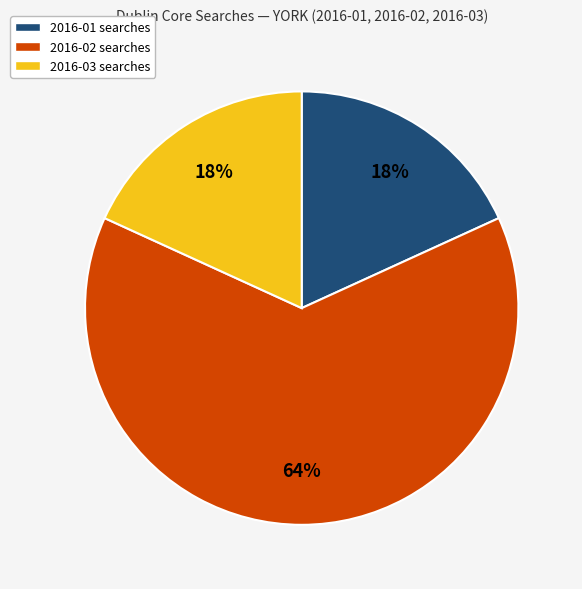

Which category has the biggest portion of the pie?

2016-02